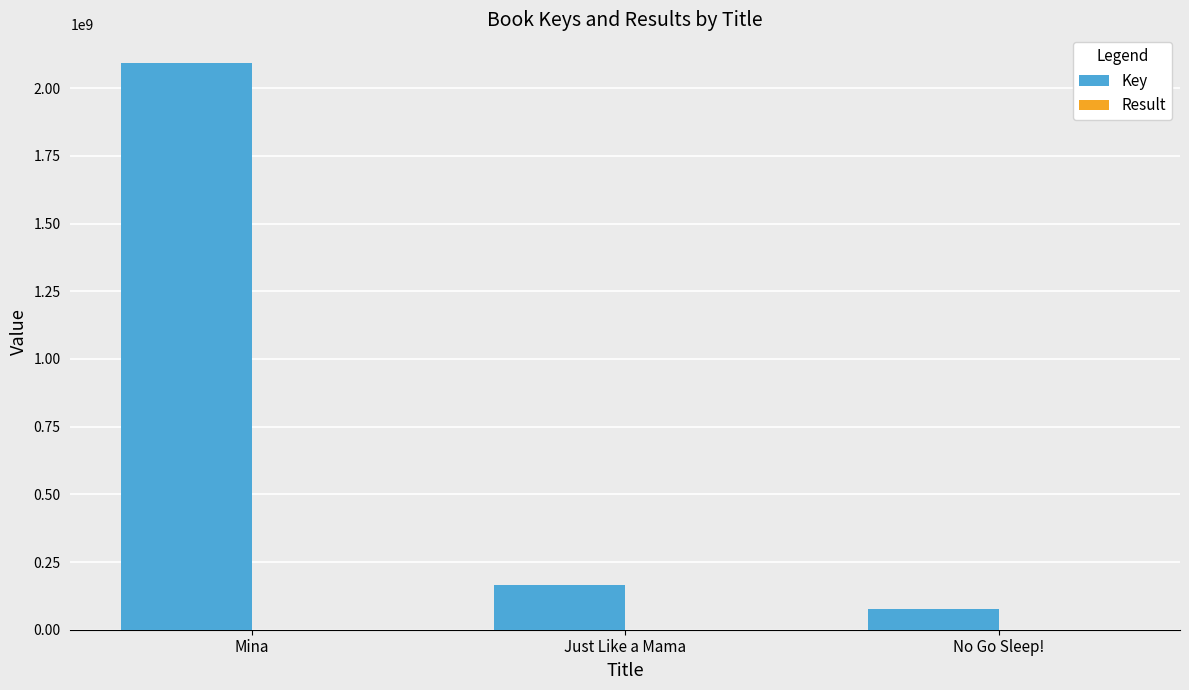

Which series changed the most between Mina and Just Like a Mama?

Key